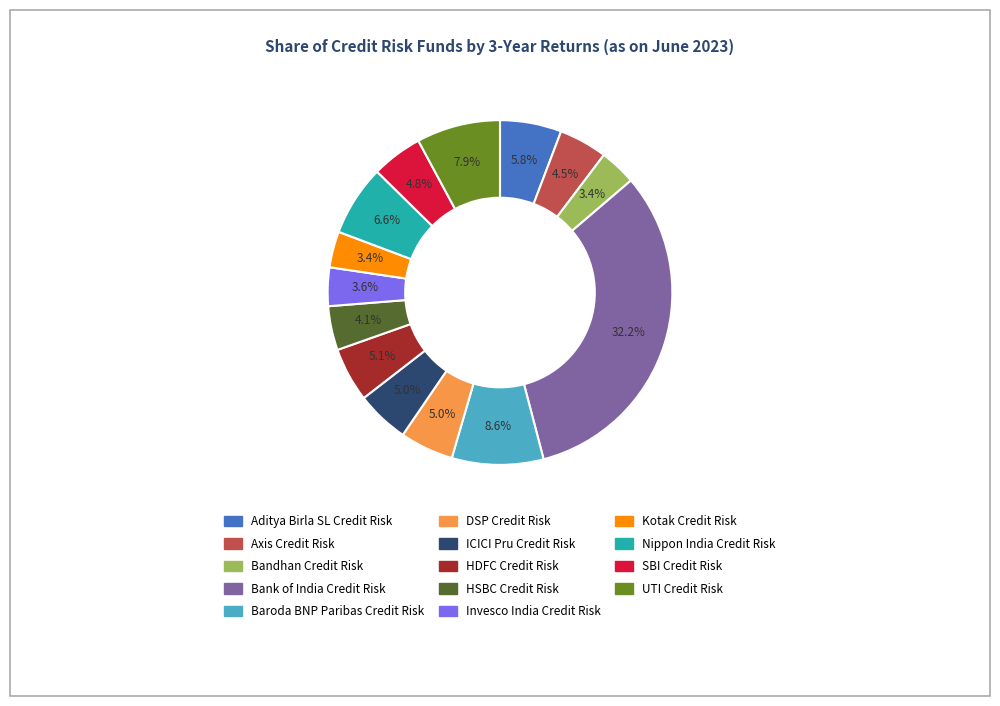

Which slice is the largest?

Bank of India Credit Risk